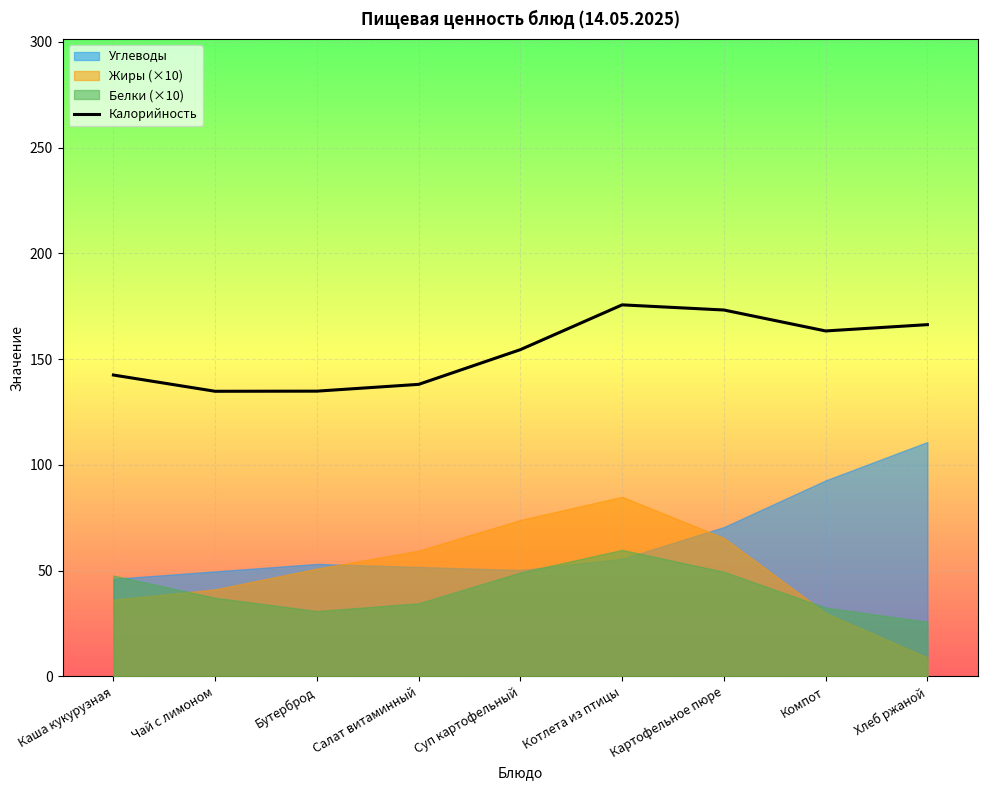

List the labels in order of value, smallest first.

Чай с лимоном, Бутерброд, Салат витаминный, Каша кукурузная, Суп картофельный, Компот, Хлеб ржаной, Картофельное пюре, Котлета из птицы